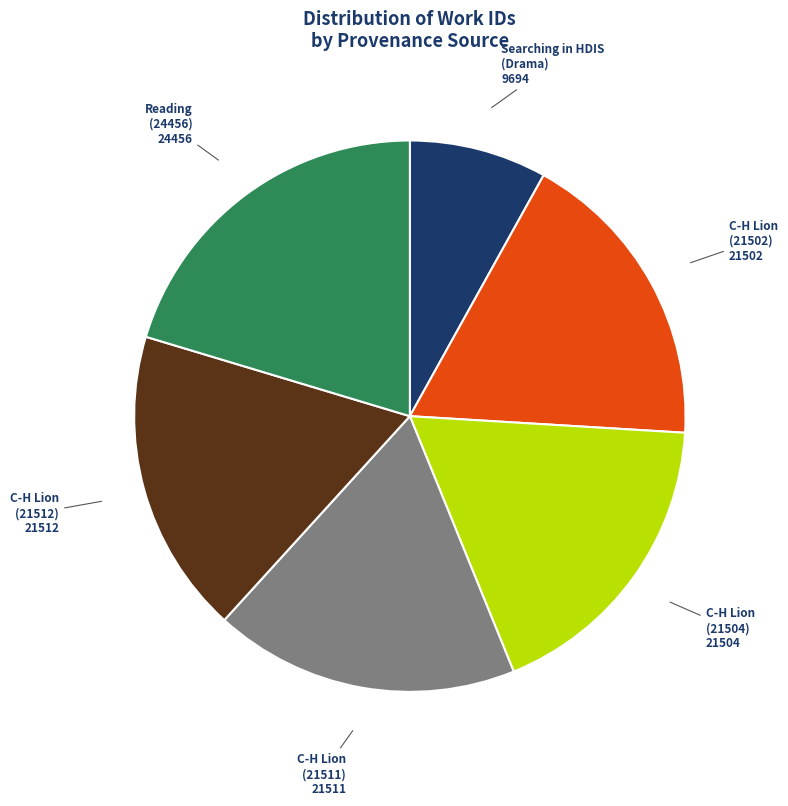

Is there any slice that represents more than half of the pie?

No